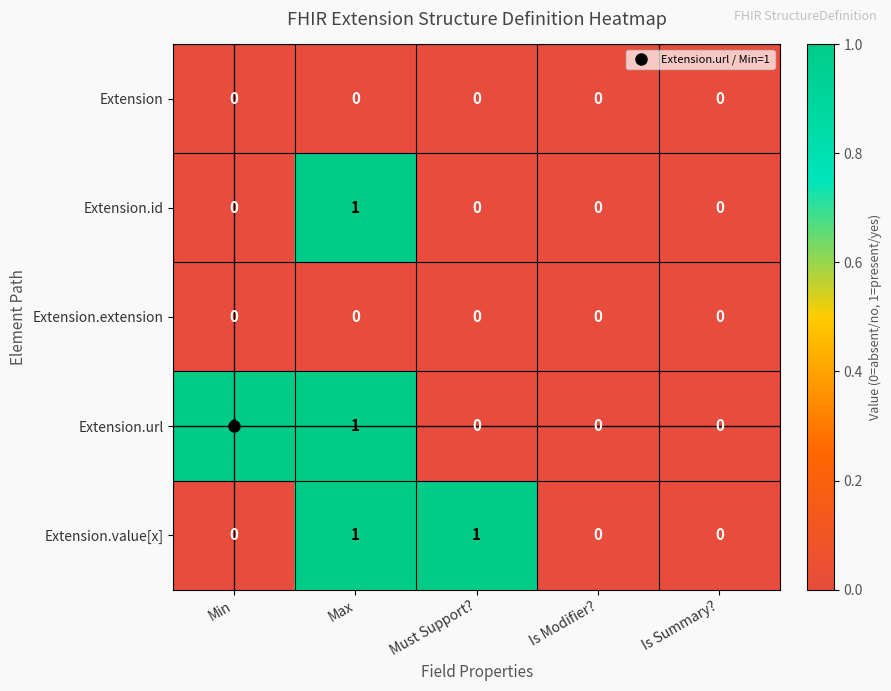

True or false: Extension.value[x] has a value of 0 at Min.

True